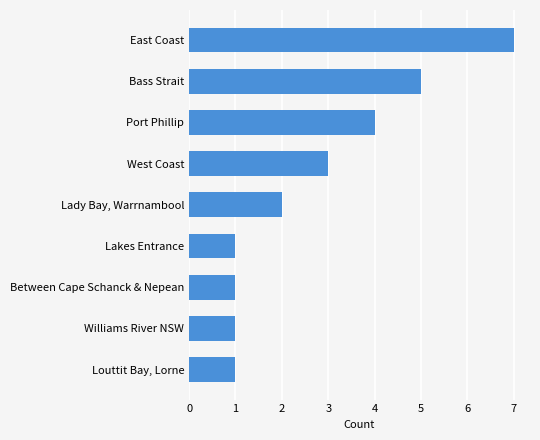

Reading top to bottom, list all the values displayed in this chart.

7	5	4	3	2	1	1	1	1